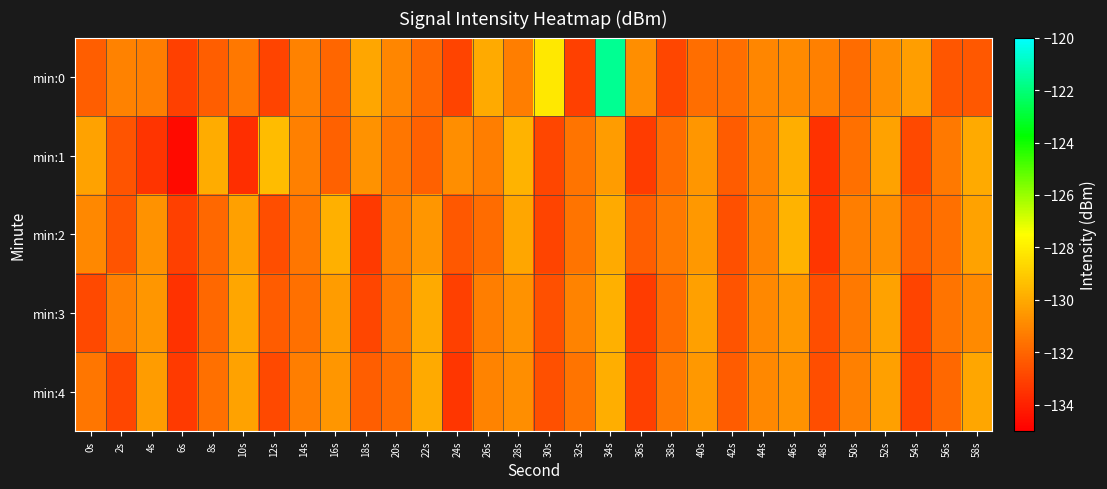

At how many categories does at least one series exceed -123?

1